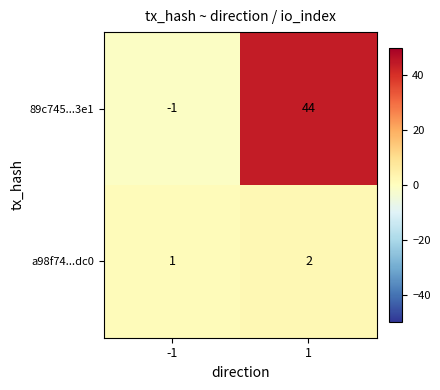

How many data points does each series have?

2